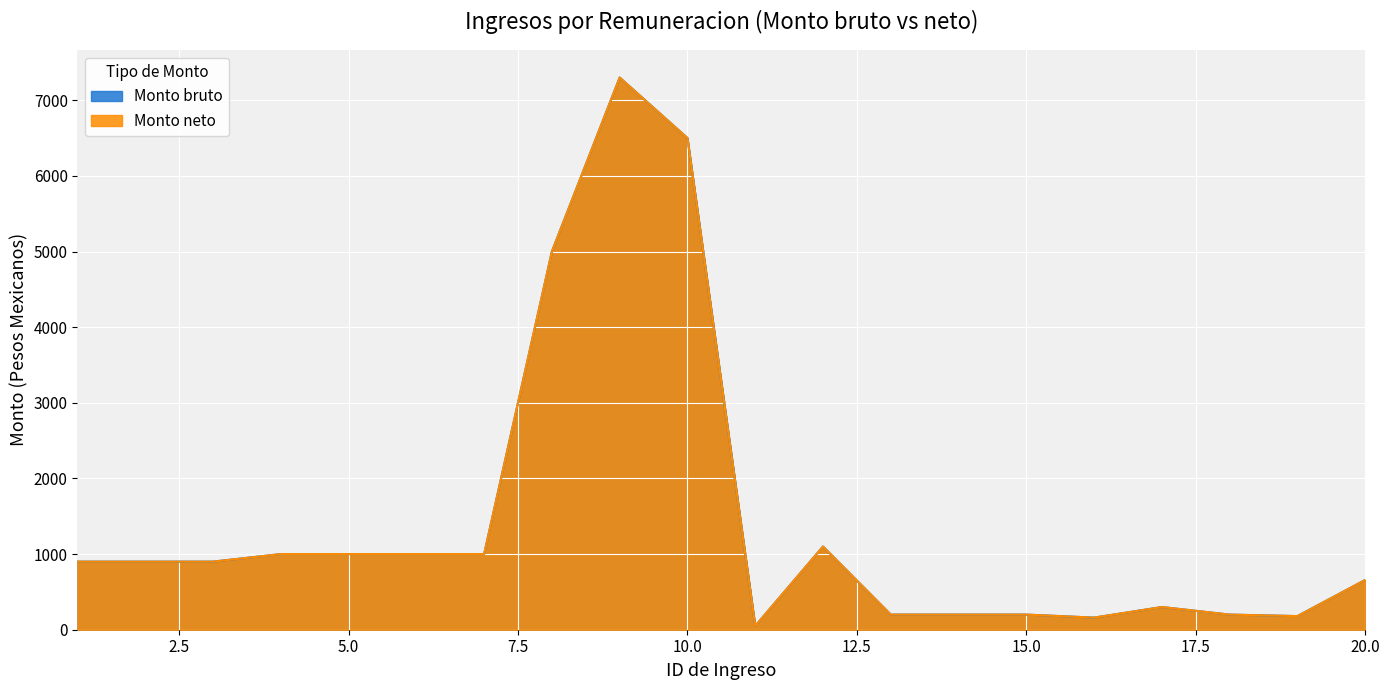

True or false: Monto bruto and Monto neto intersect in this chart.

False